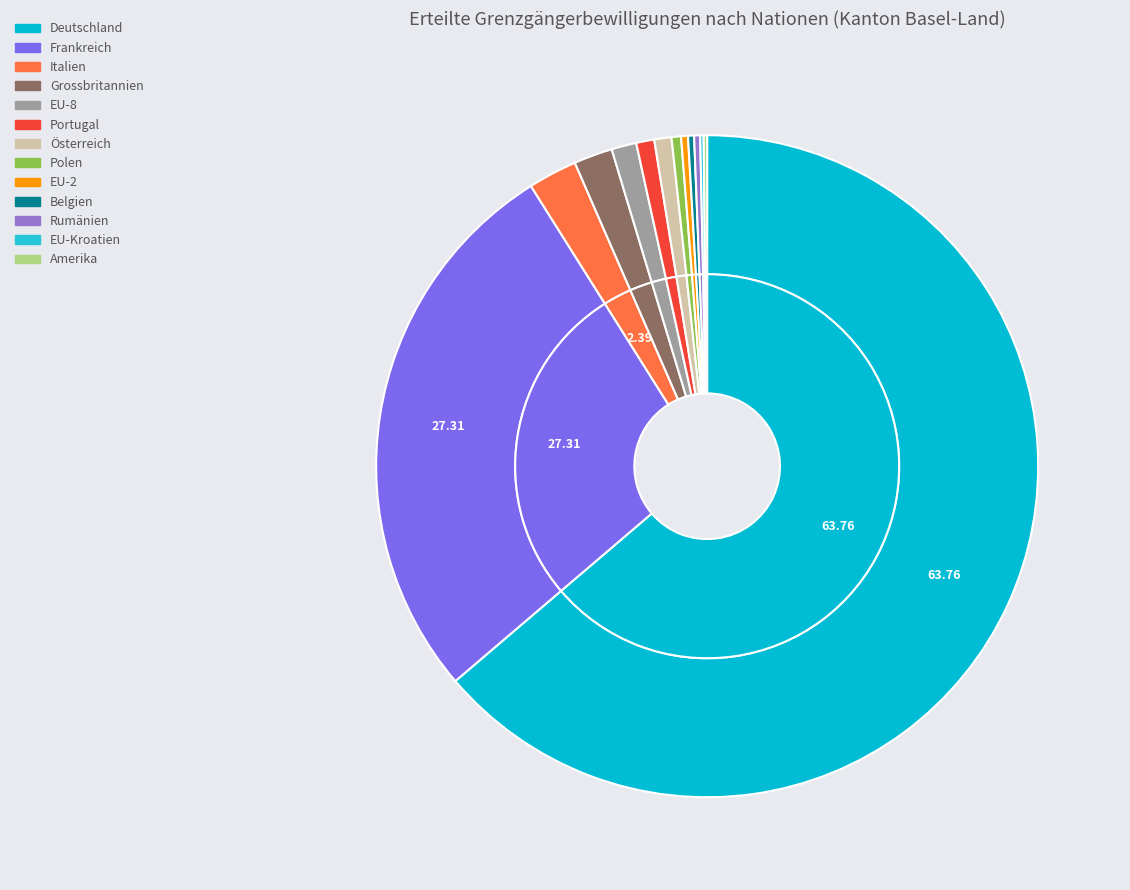

Count the number of slices in the pie.

13